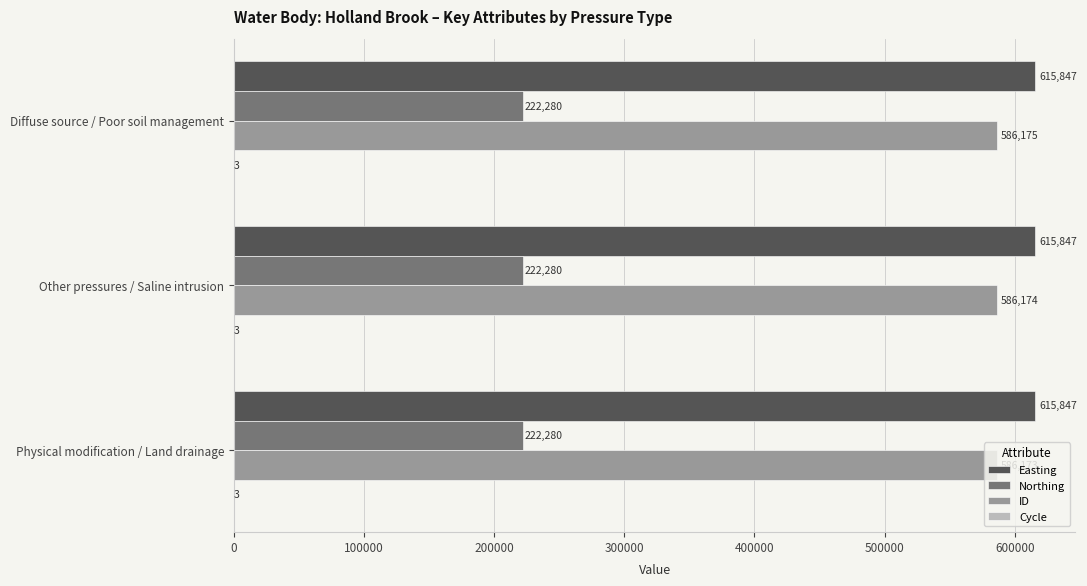

Is the value of Easting at Other pressures / Saline intrusion greater than the value of Northing at Physical modification / Land drainage?

Yes